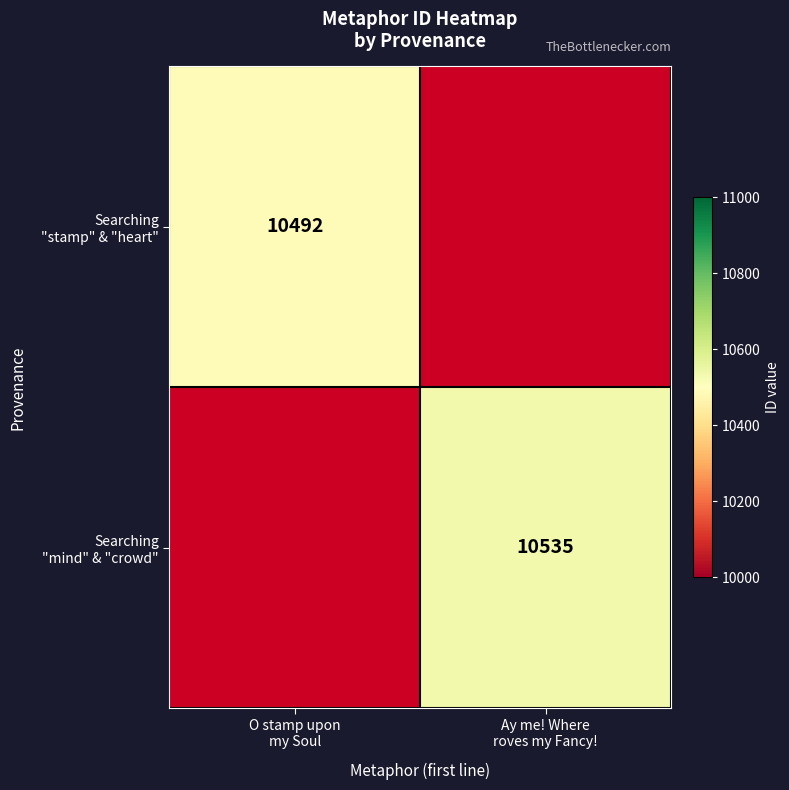

Which label corresponds to the largest value in the chart?

Ay me! Where
roves my Fancy!